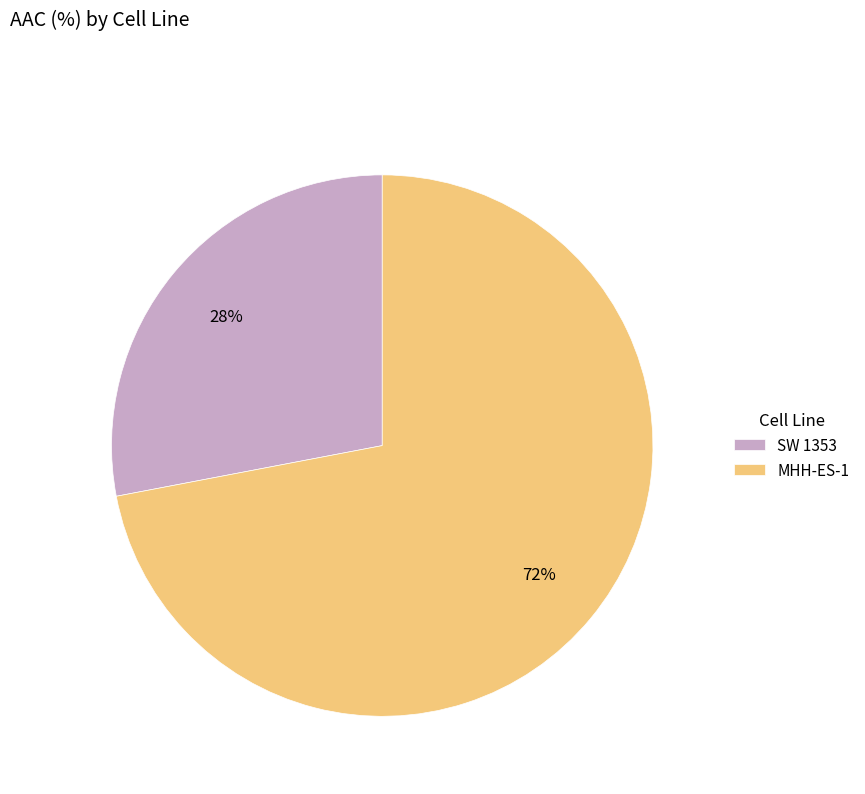

The SW 1353 slice represents 19% of the pie. True or false?

False